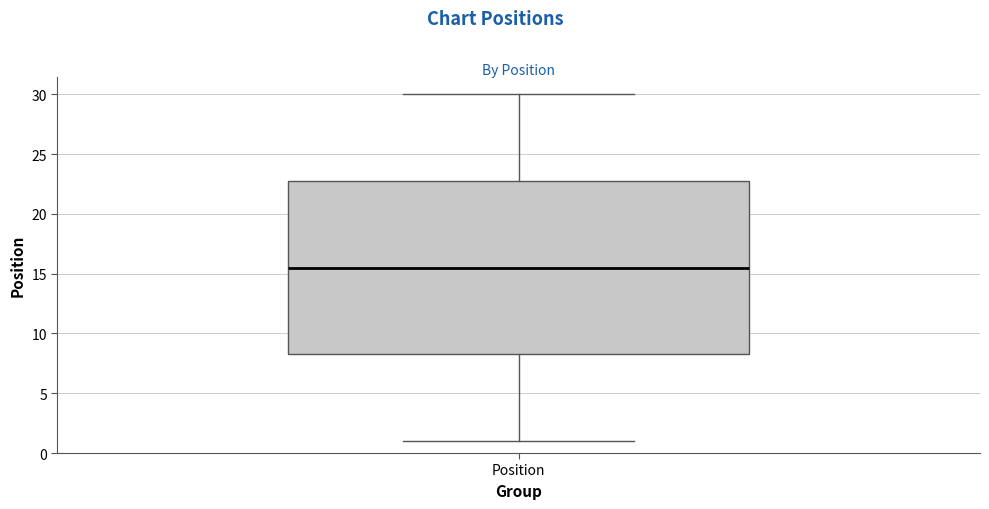

Where does the lower whisker of the box for Position end on the y-axis? The values are not printed on the chart, so give them approximately, as read against the axis.

1.0